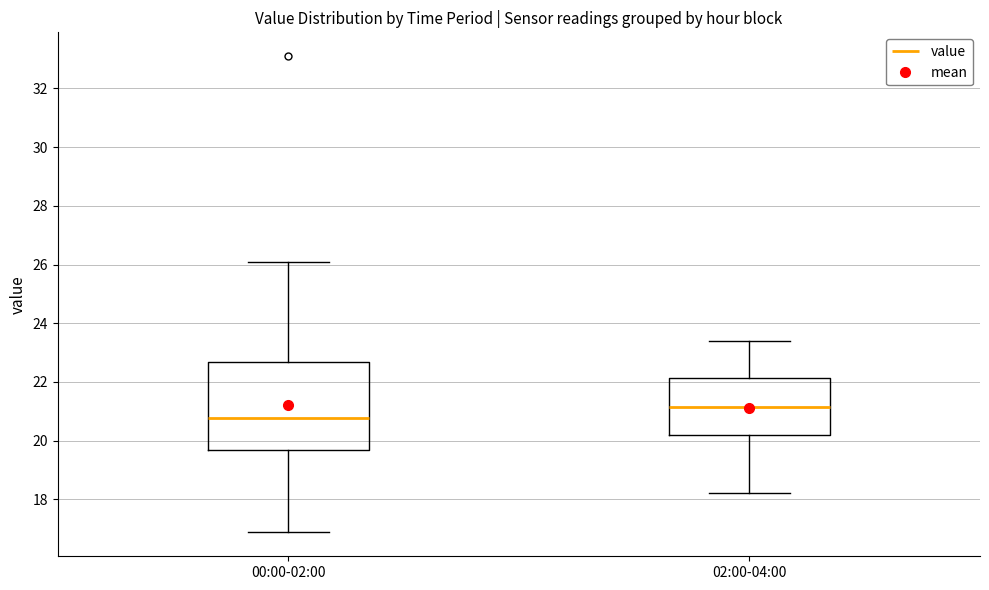

Reading left to right, read every box against the y-axis: the position of its median line, the range the box covers, and the ends of its whiskers. The values are not printed on the chart, so give them approximately, as read against the axis.

00:00-02:00: median 20.8, box 19.6 to 22.6, whiskers 16.8 to 26.0
02:00-04:00: median 21.2, box 20.2 to 22.2, whiskers 18.2 to 23.4